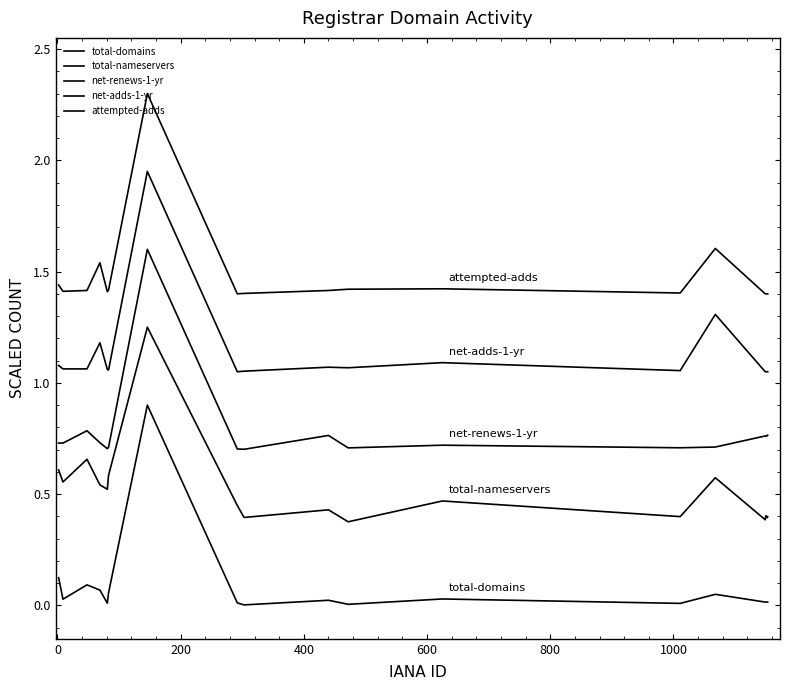

Does the chart have visible grid lines?

No